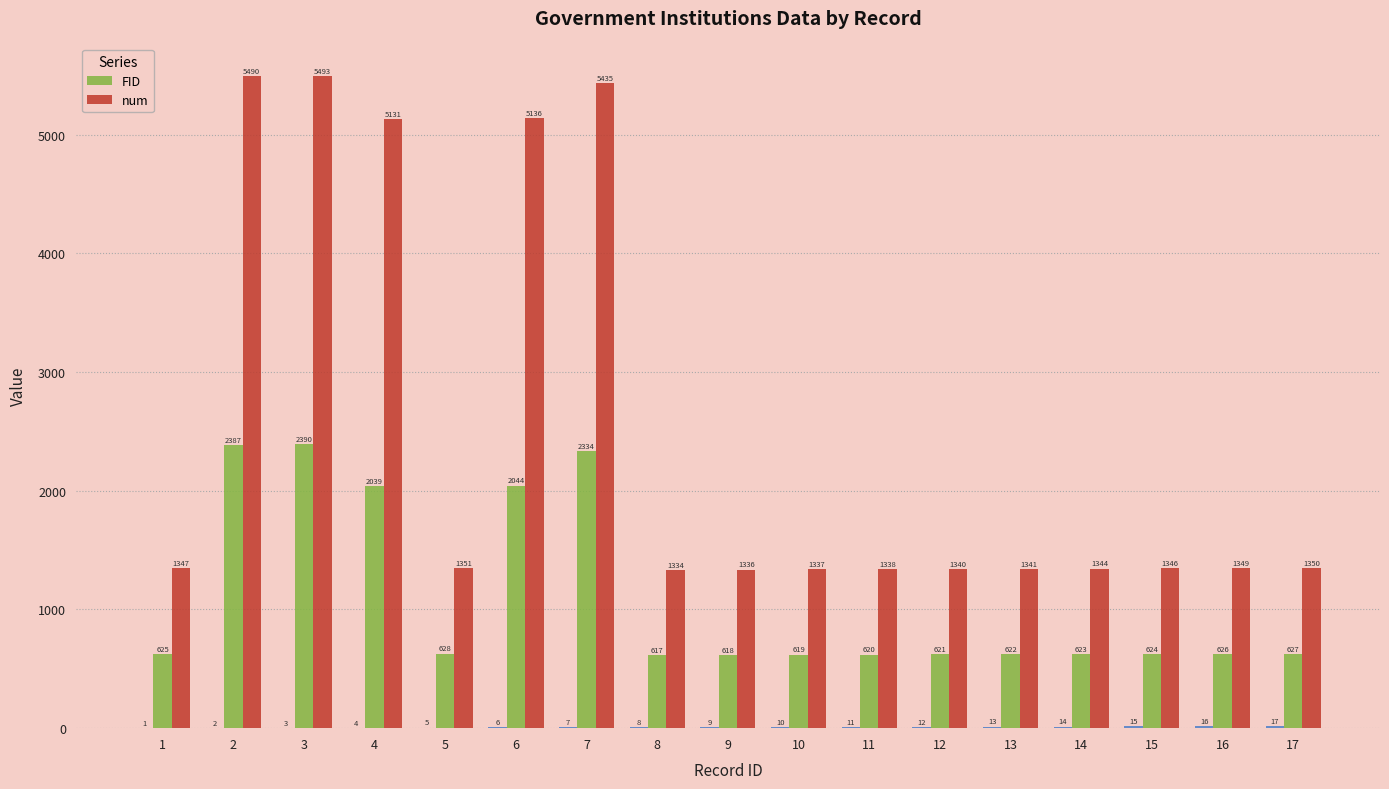

What is the difference between the highest and lowest values at 13?

719